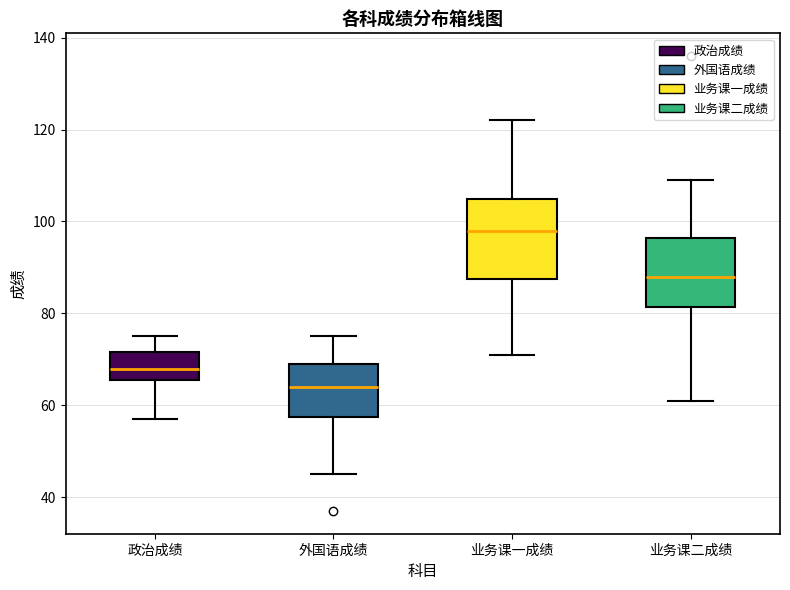

Reading left to right, read every box against the y-axis: the position of its median line, the range the box covers, and the ends of its whiskers. The values are not printed on the chart, so give them approximately, as read against the axis.

政治成绩: median 68, box 66 to 72, whiskers 58 to 76
外国语成绩: median 64, box 58 to 70, whiskers 46 to 76
业务课一成绩: median 98, box 88 to 106, whiskers 72 to 122
业务课二成绩: median 88, box 82 to 96, whiskers 62 to 110